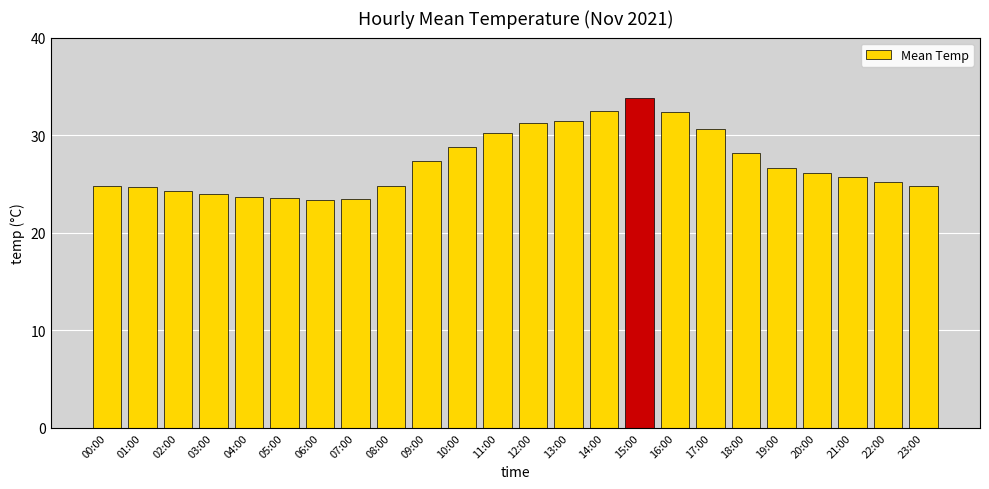

What position from the left is 23:00?

24